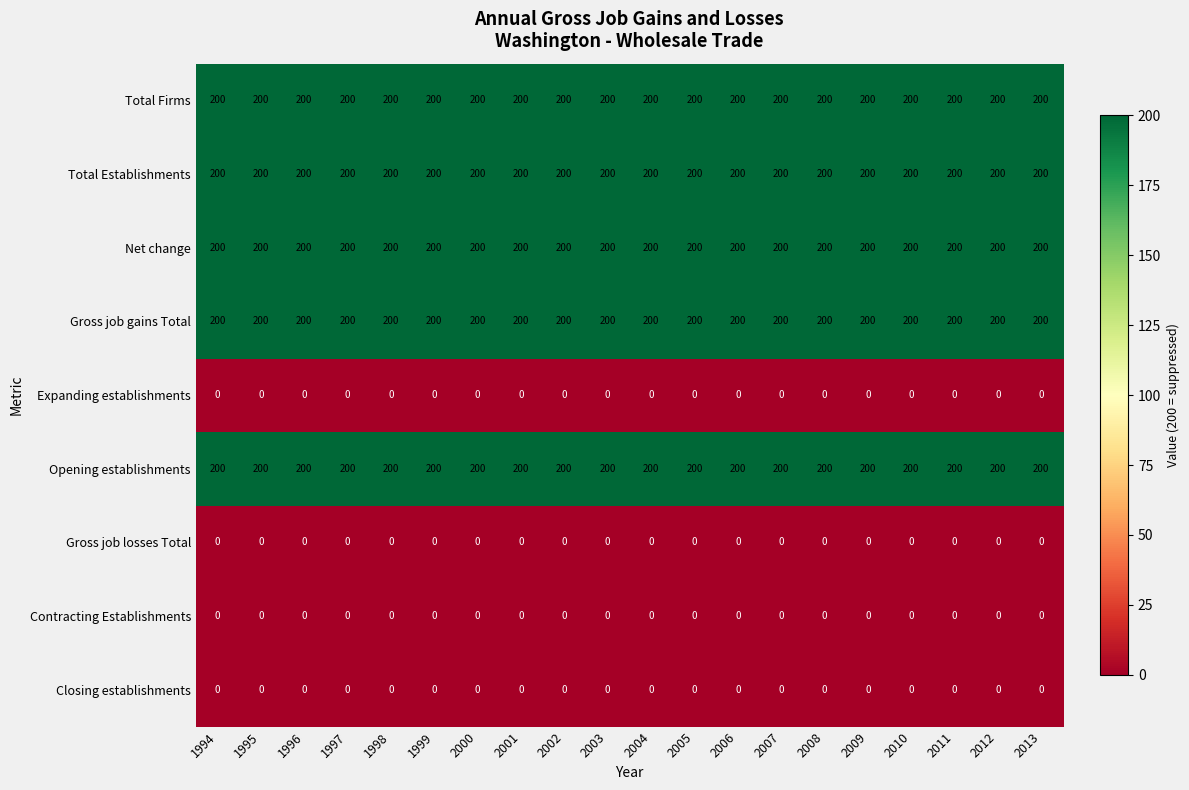

What is the sum of the Net change values at 1997 and 2001?

400